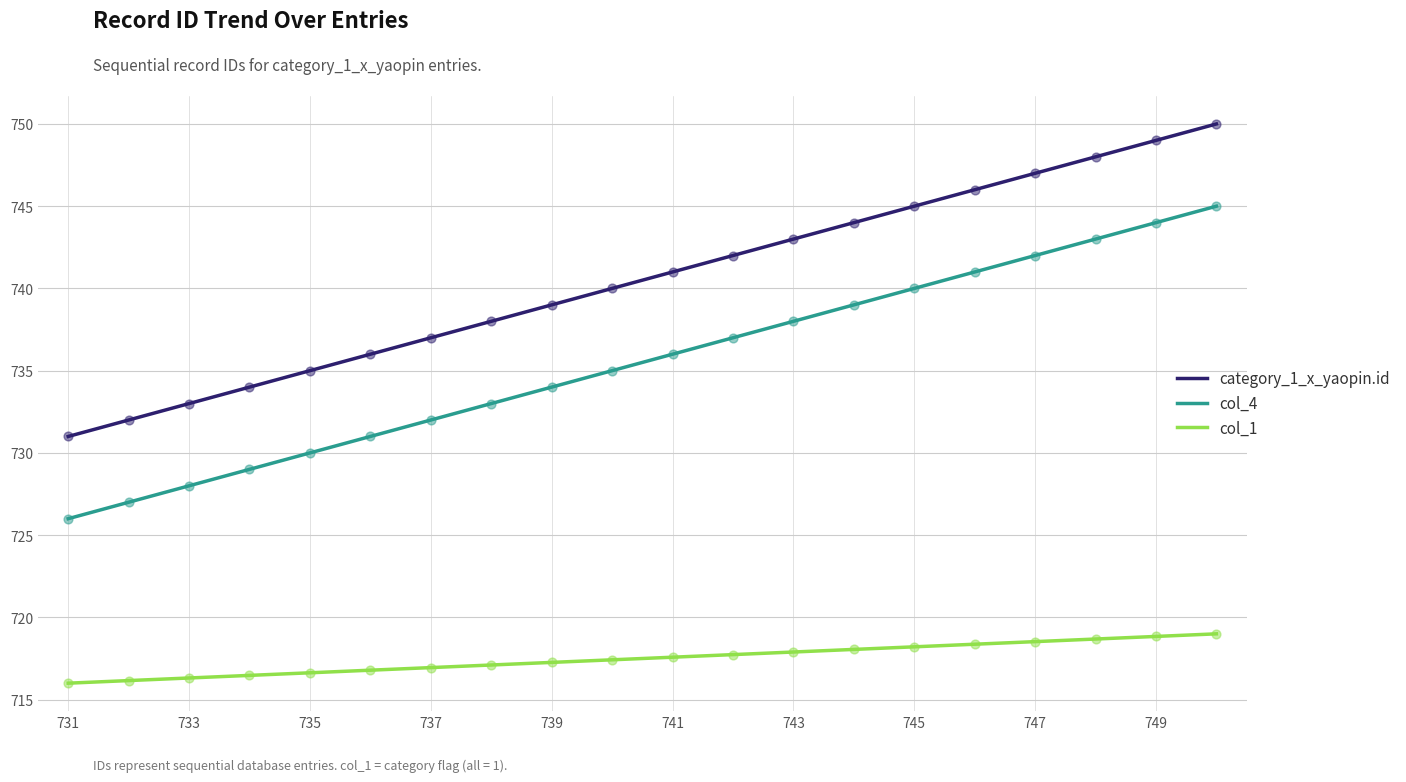

At how many categories does at least one series exceed 734?

16